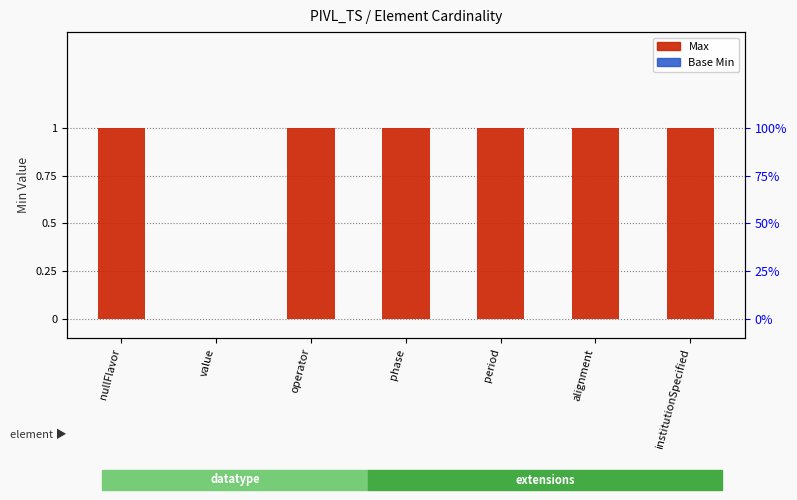

What is the label of the 6th bar from the right?

value